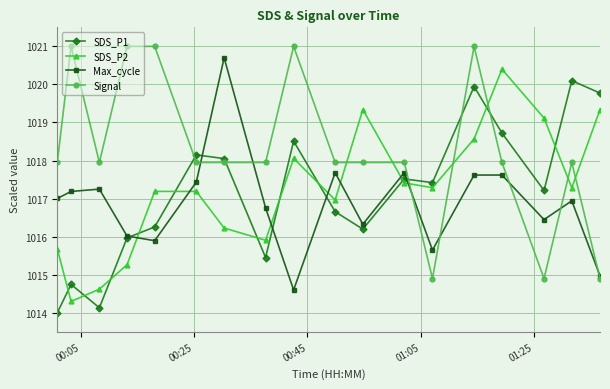

How many data points in Signal are less than 1017?

3